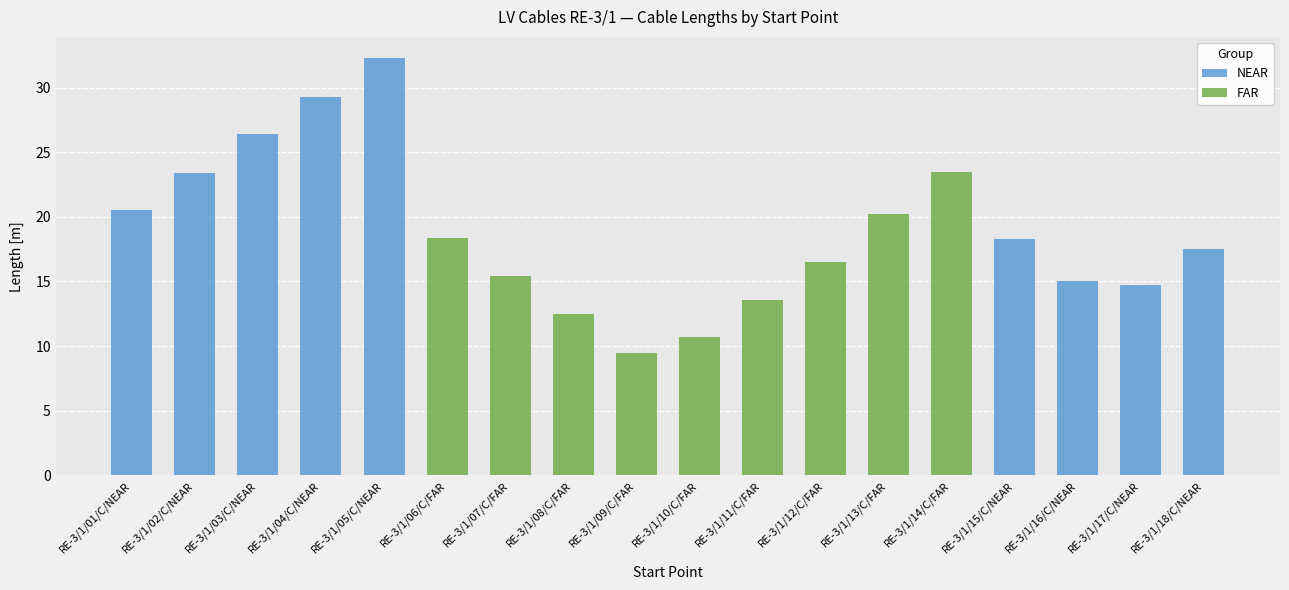

Is it true that NEAR equals 45.9 at RE-3/1/05/C/NEAR?

False